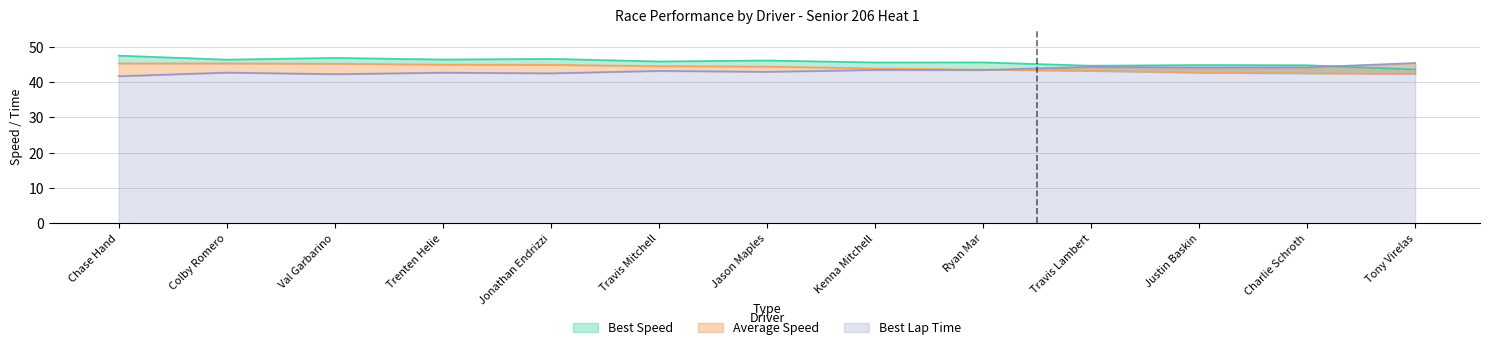

How many intersections are there between Best Lap Time and Best Speed?

1